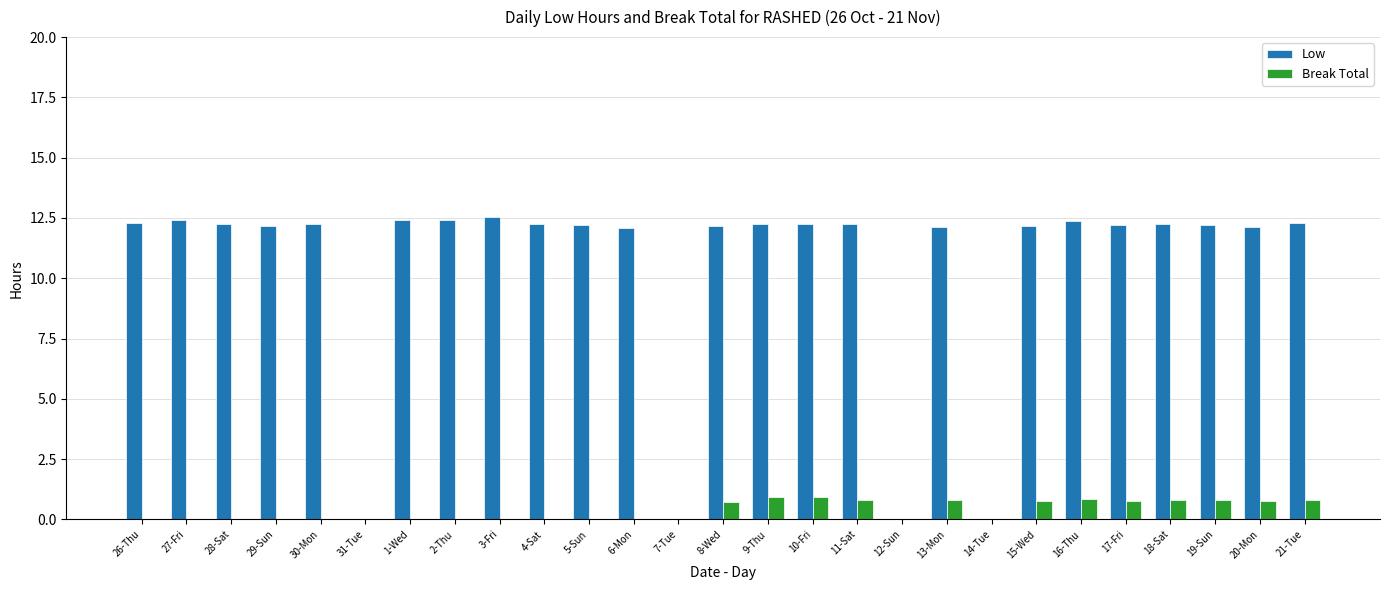

What is the greatest value displayed?

12.6